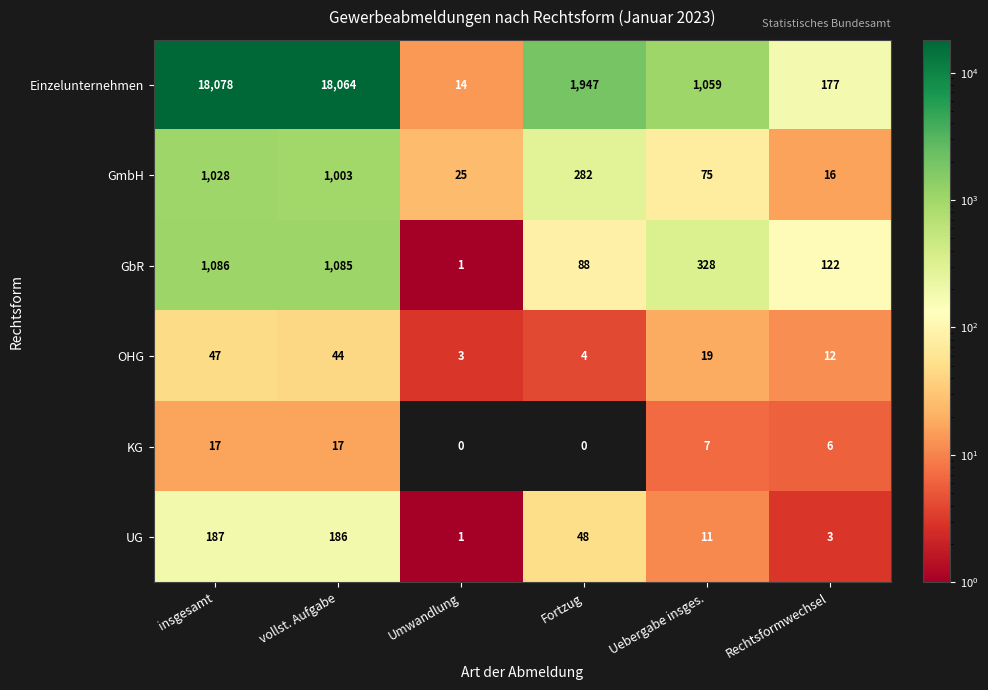

At which label is GbR closest to 543?

Uebergabe insges.